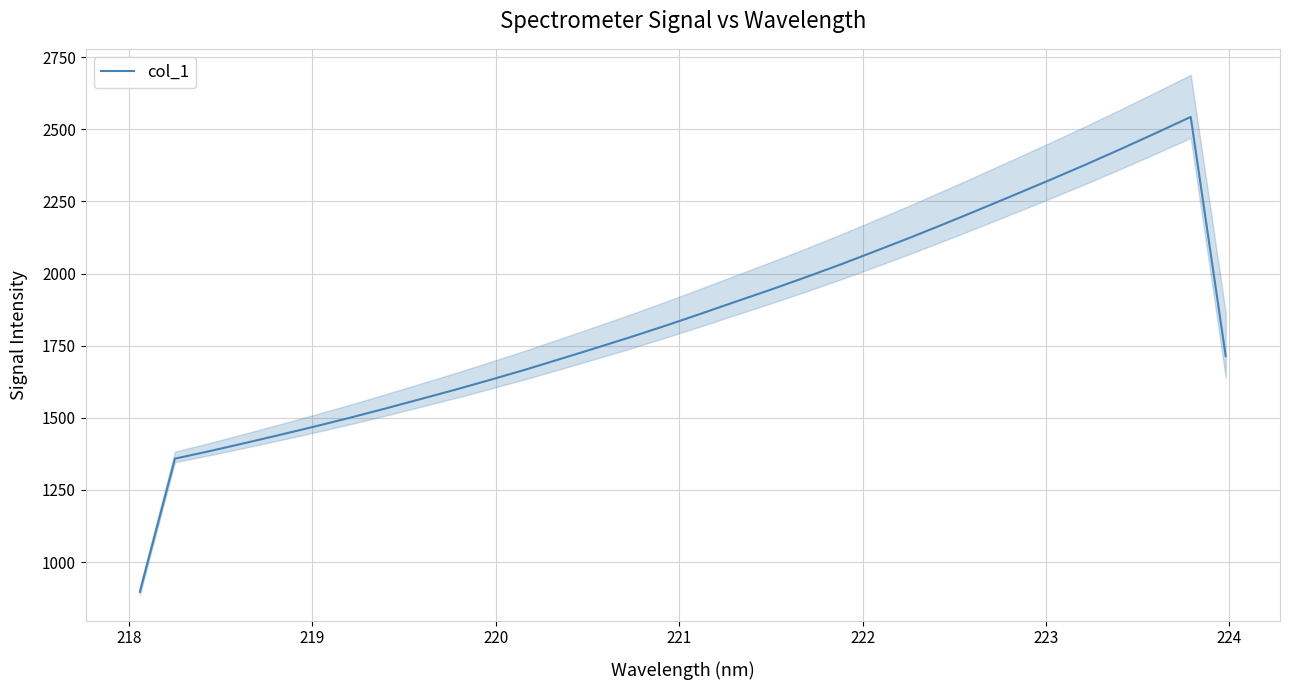

Count the number of categories in the chart.

32